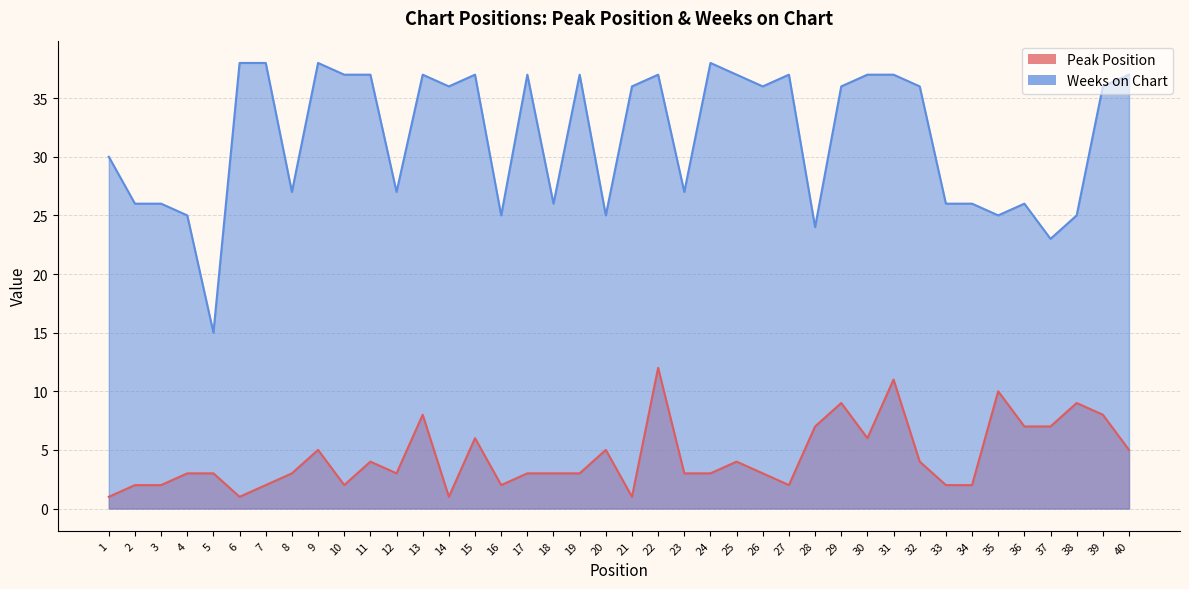

At how many categories does at least one series exceed 9?

40